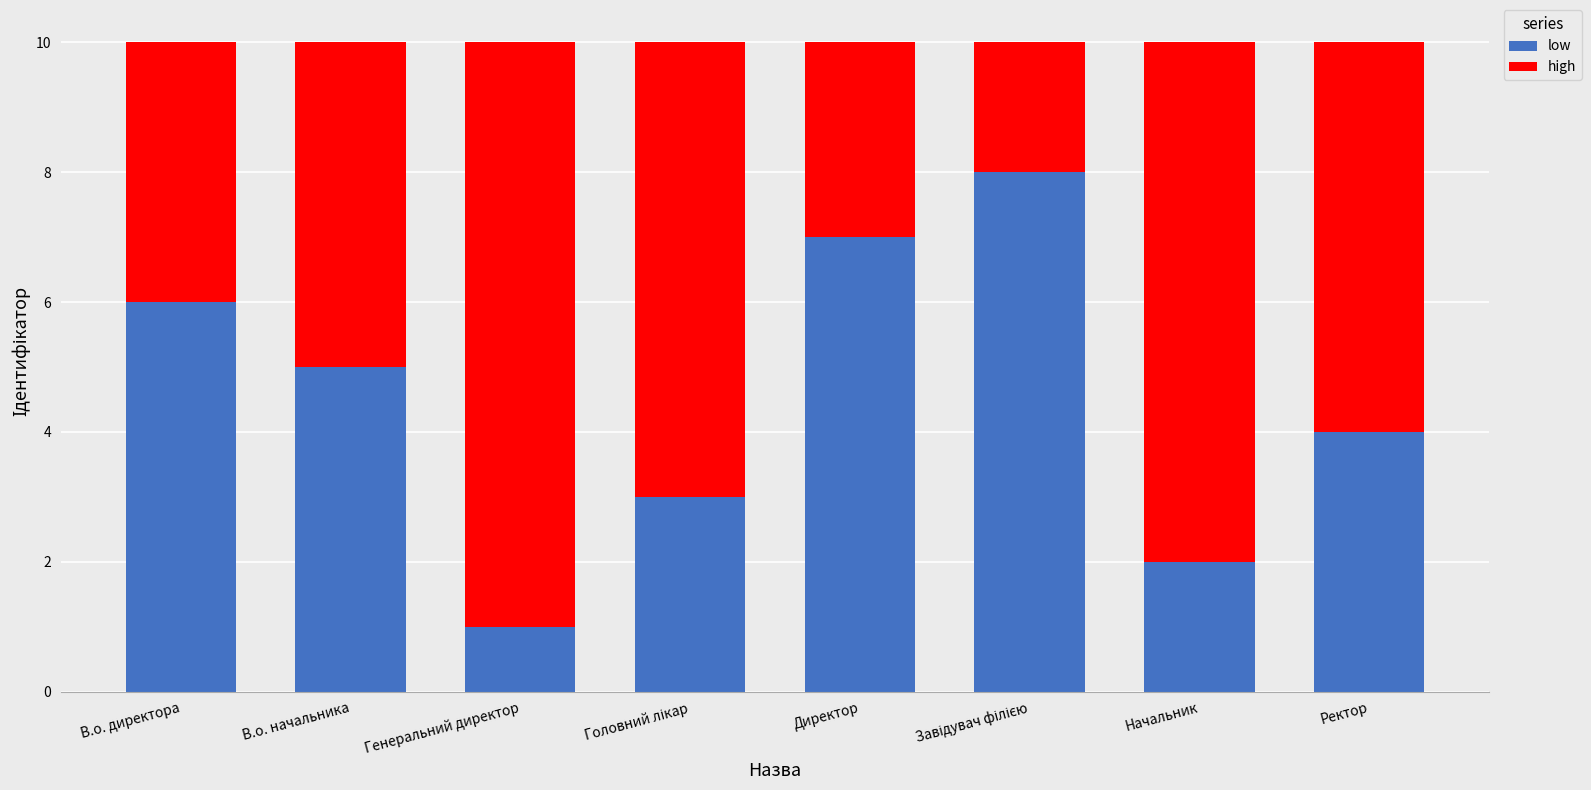

What is the maximum value for low?

8